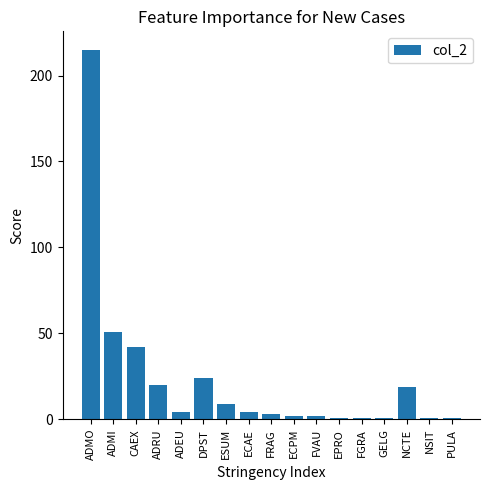

At which category does the chart reach its peak across all series?

ADMO